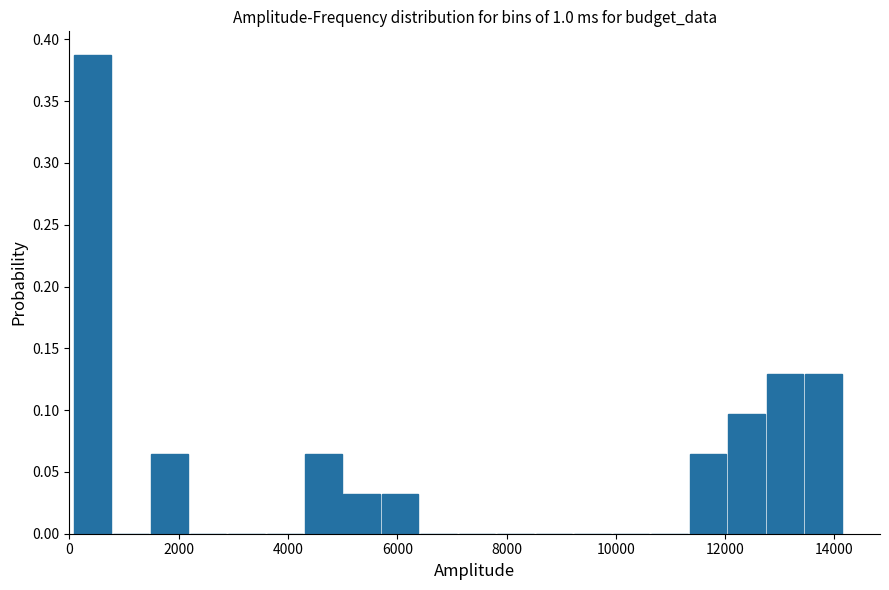

Read against the x-axis, roughly where is the centre of the tallest bar?

400